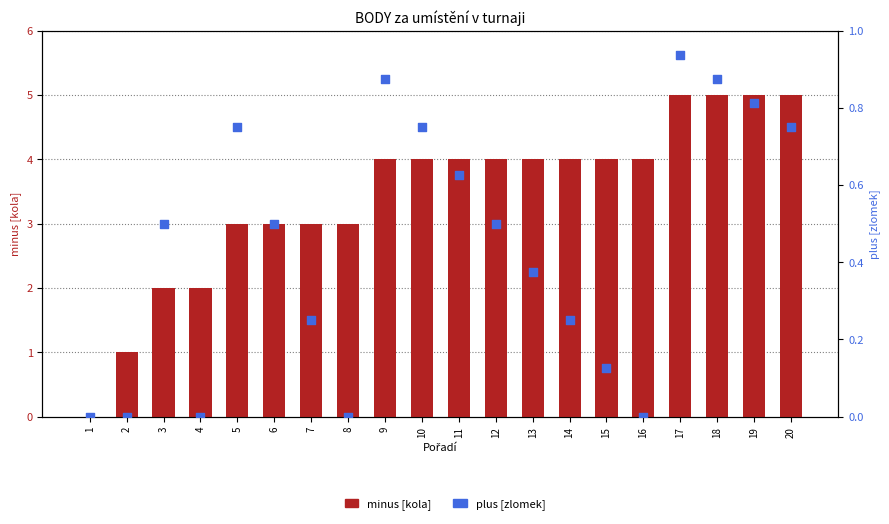

Which series reaches the minimum Y coordinate?

minus [kola]